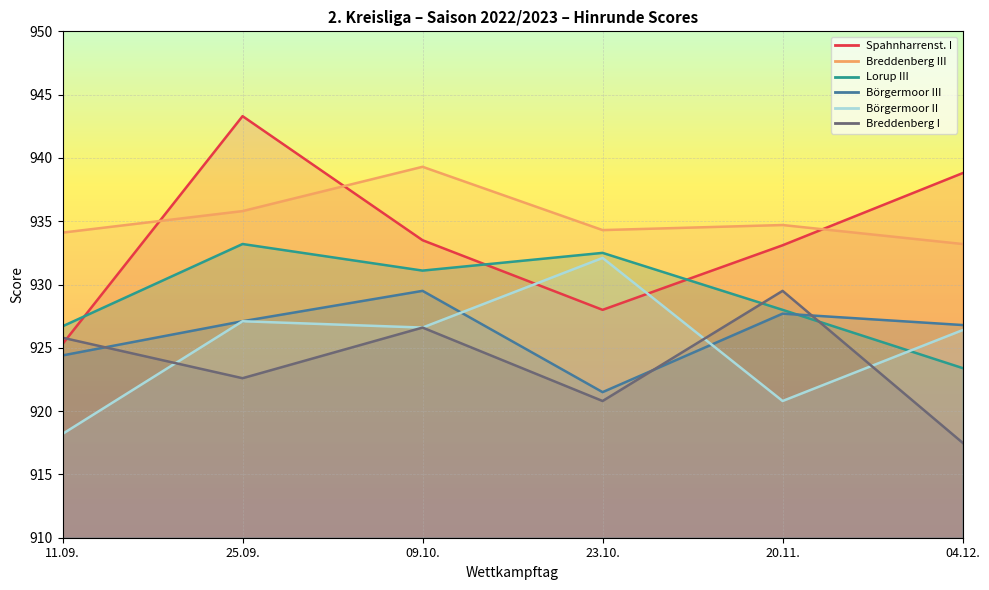

At which label does Breddenberg I first exceed 925?

11.09.